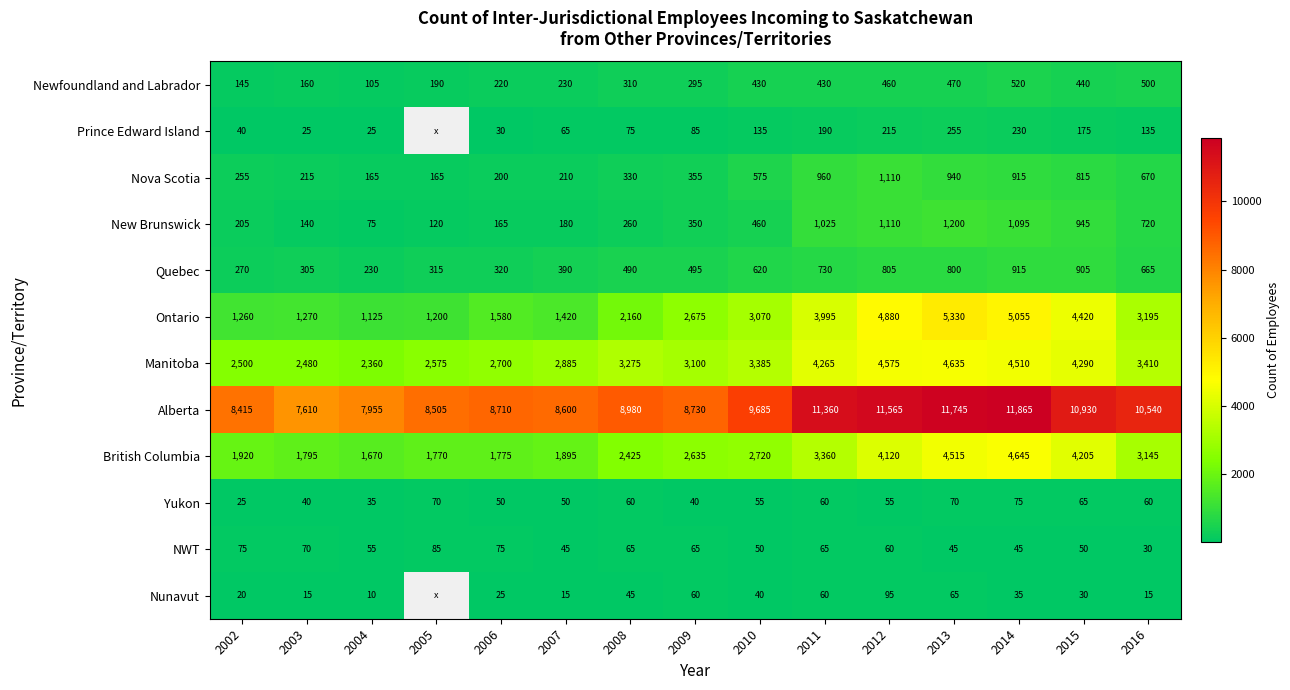

Which category has the highest value in the Yukon series?

2014